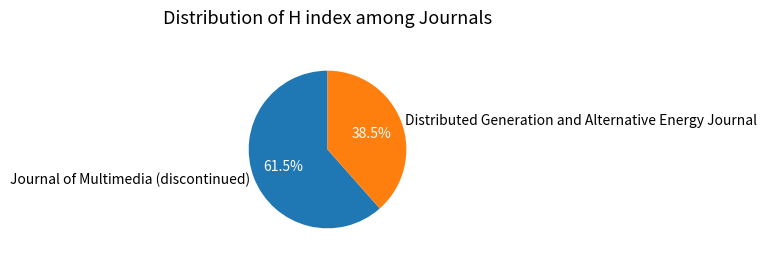

Count the number of slices in the pie.

2